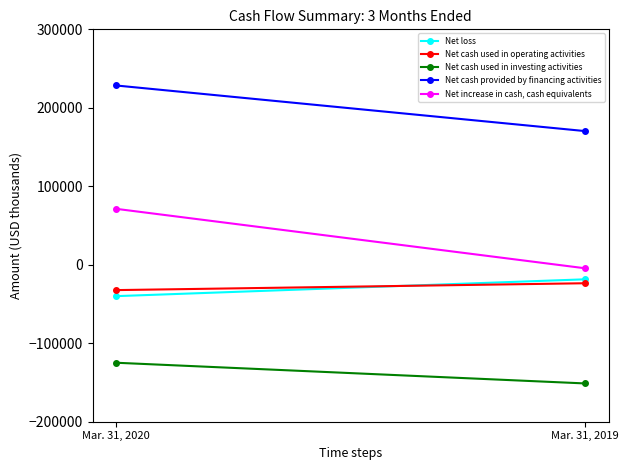

What is the smallest value displayed?

-151262